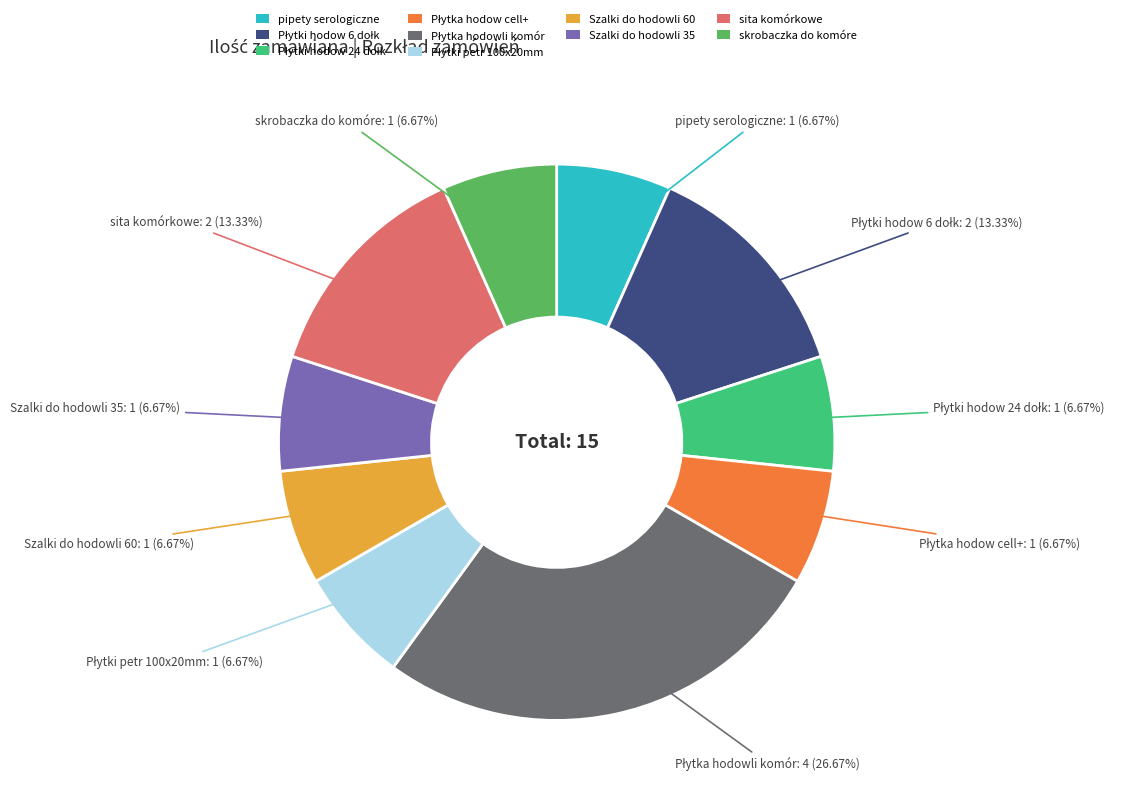

Is there a majority slice in this chart?

No